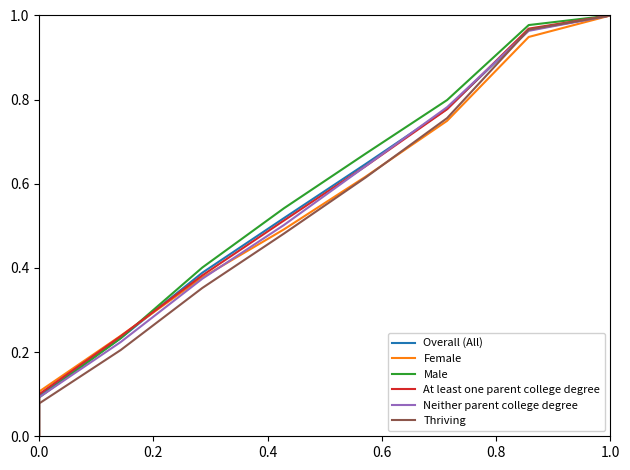

Which series has the largest total across all categories?

Male